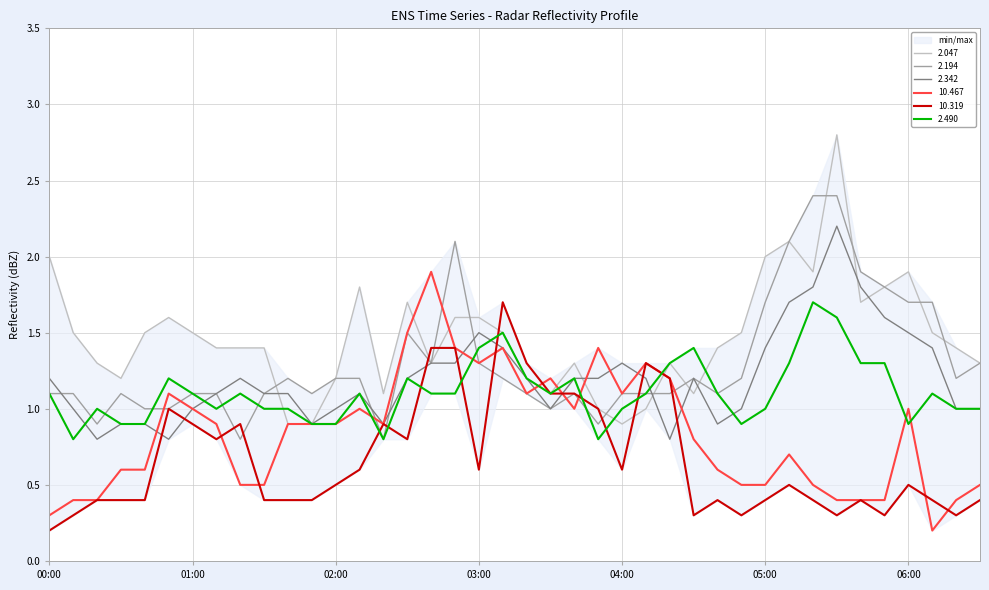

How many times do 10.467 and 2.342 cross each other?

8